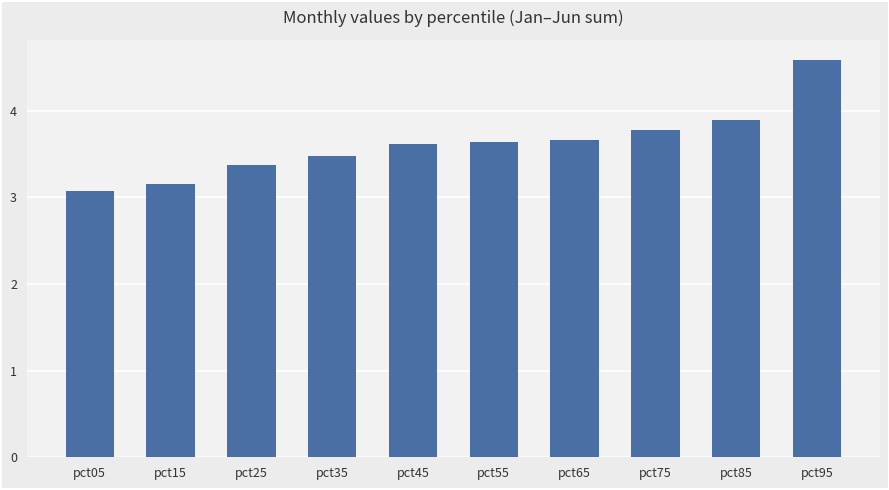

What is the average value?

3.6